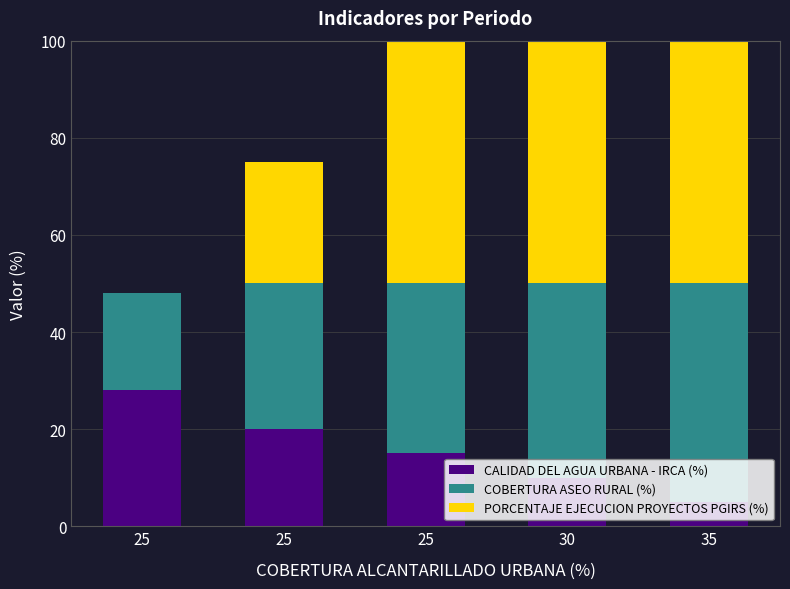

Where does the PORCENTAJE EJECUCION PROYECTOS PGIRS (%) series first go above 50?

30